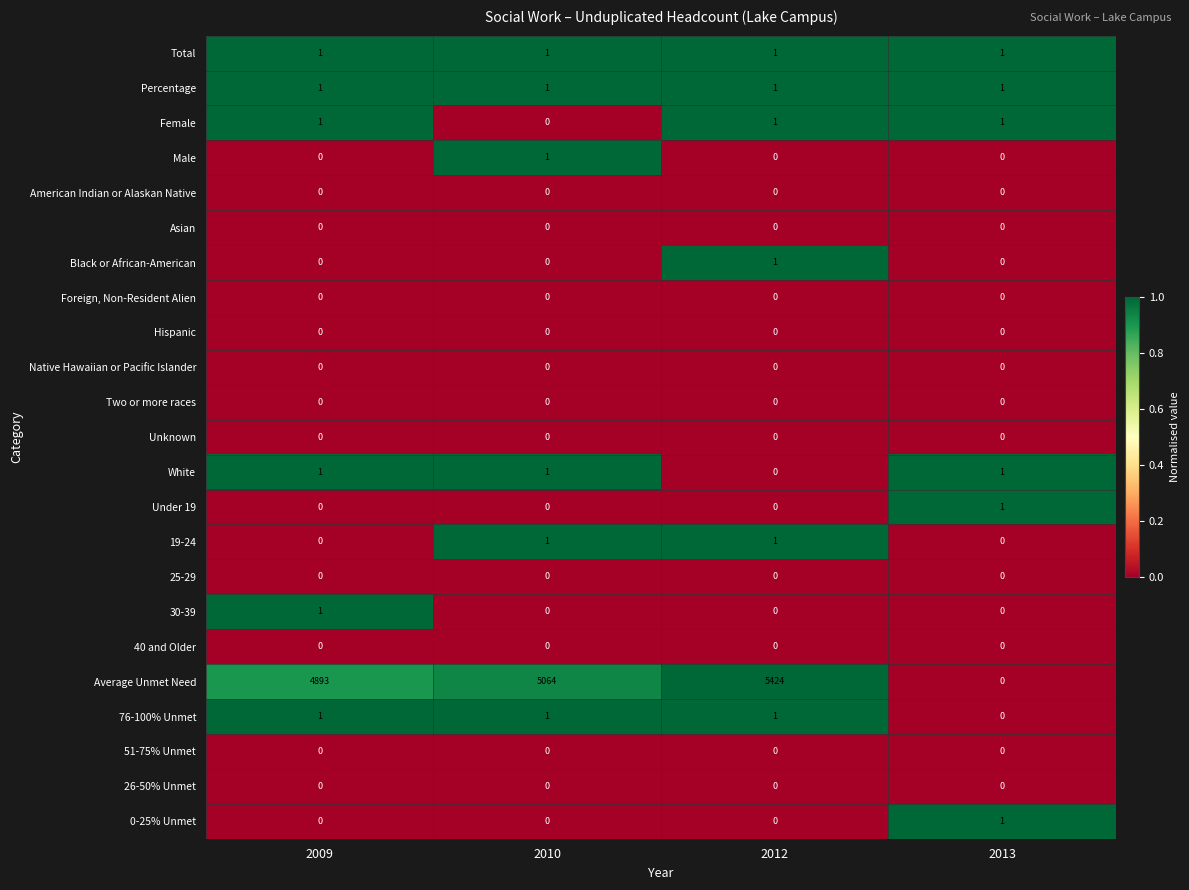

What is the sum of all Percentage values?

4